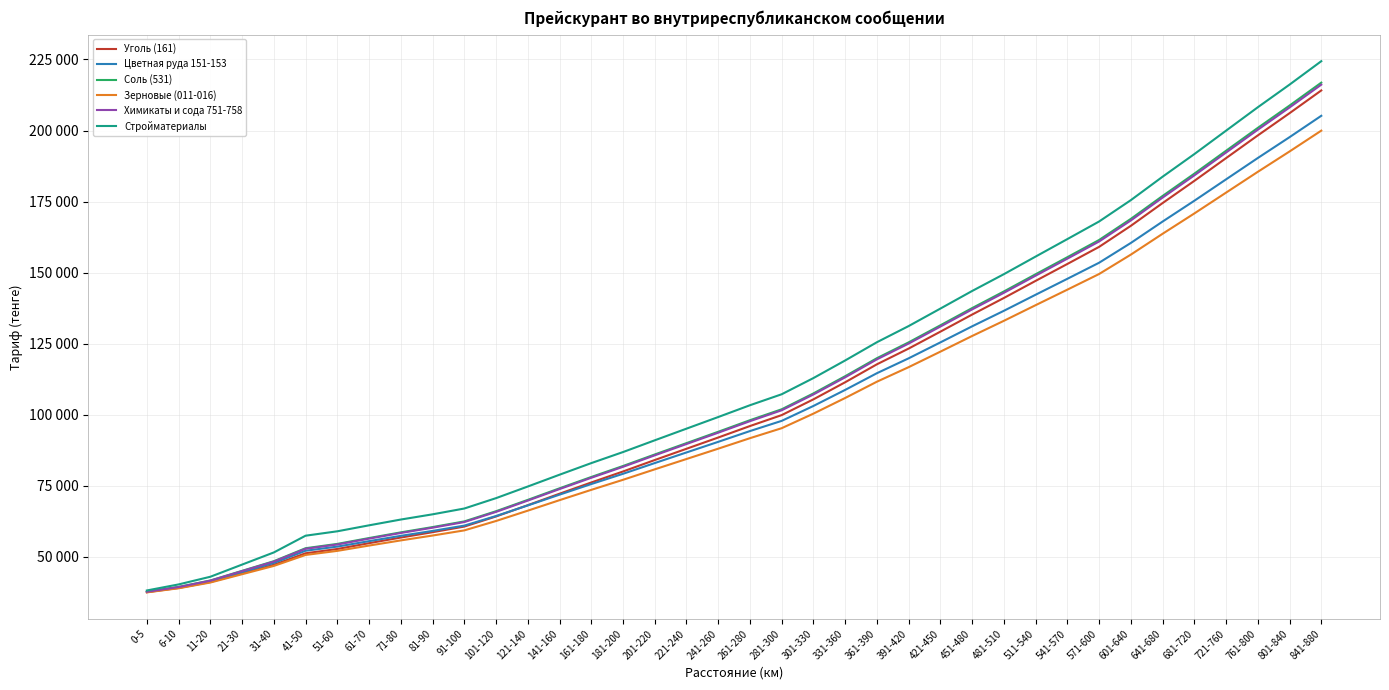

What is the label of the 5th point from the right?

681-720